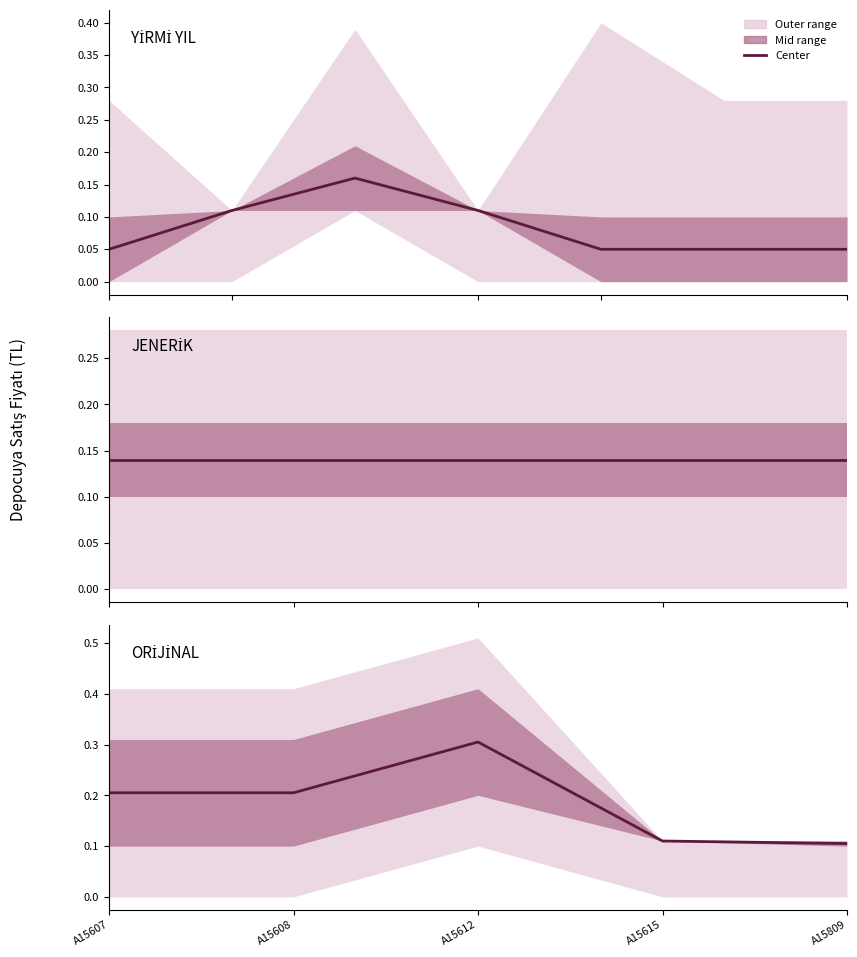

At which category does the chart reach its minimum across all series?

A15809